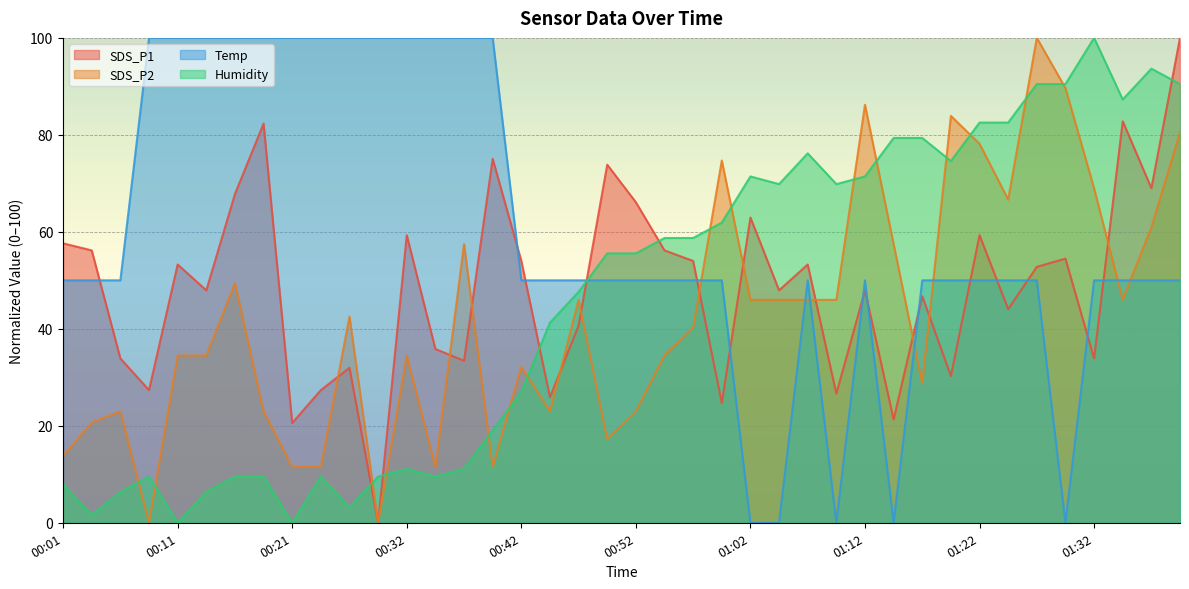

What is the difference between the second highest and minimum values in the Humidity series?

93.7